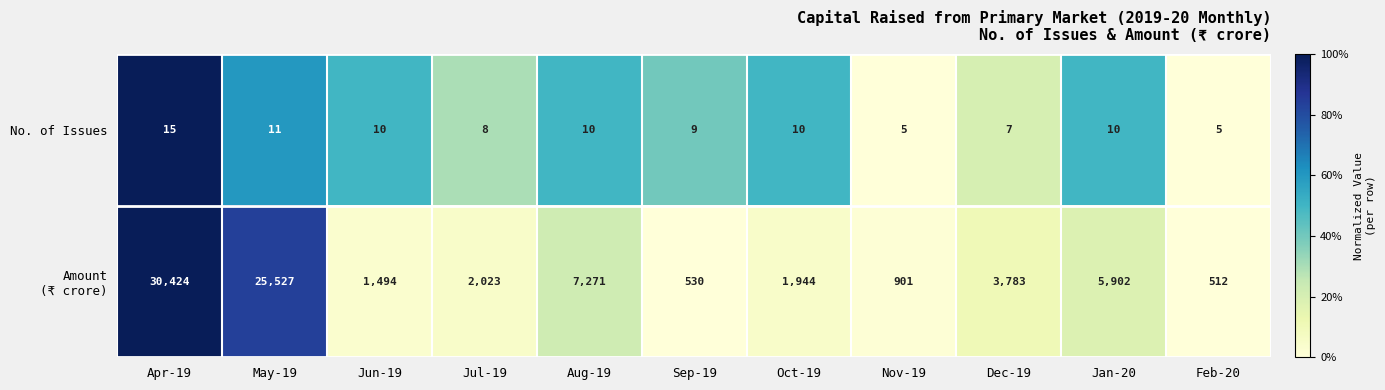

What is the total value across all series at Dec-19?

3790